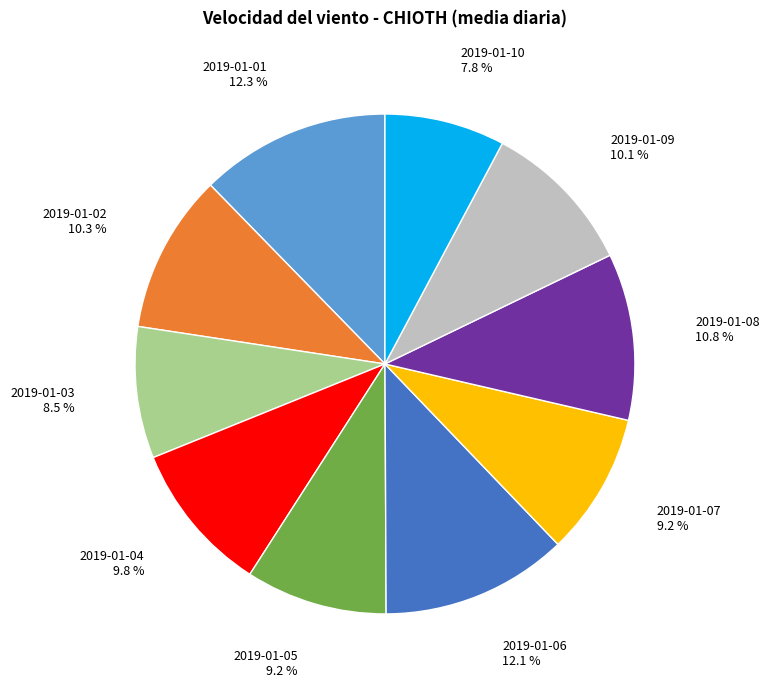

Is there a majority slice in this chart?

No